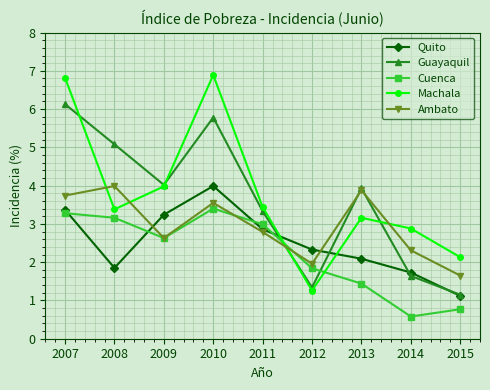

True or false: Guayaquil and Quito intersect in this chart.

True